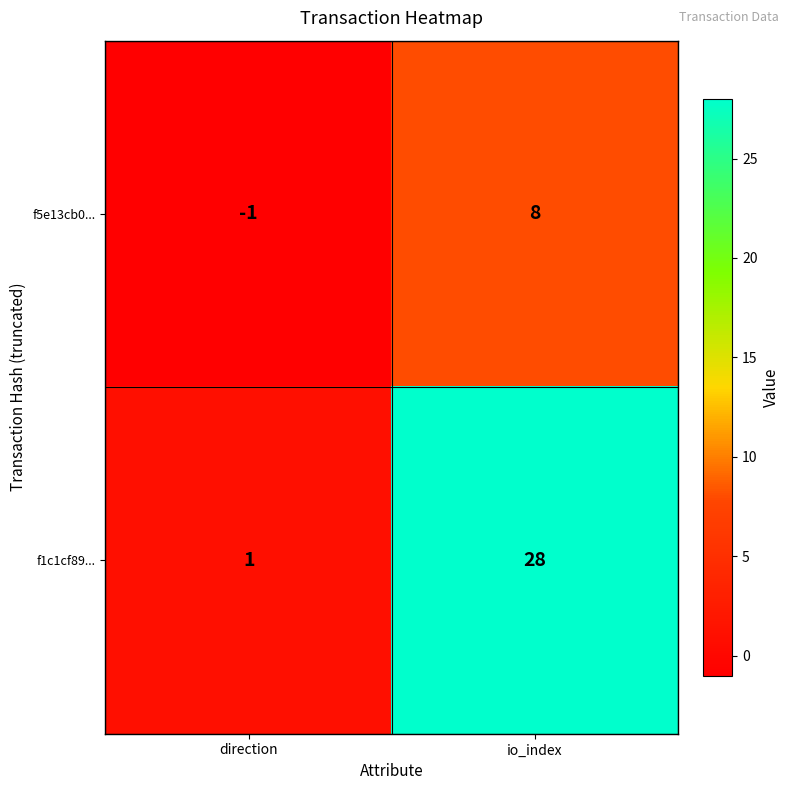

The value of f5e13cb0... at io_index is 5. True or false?

False